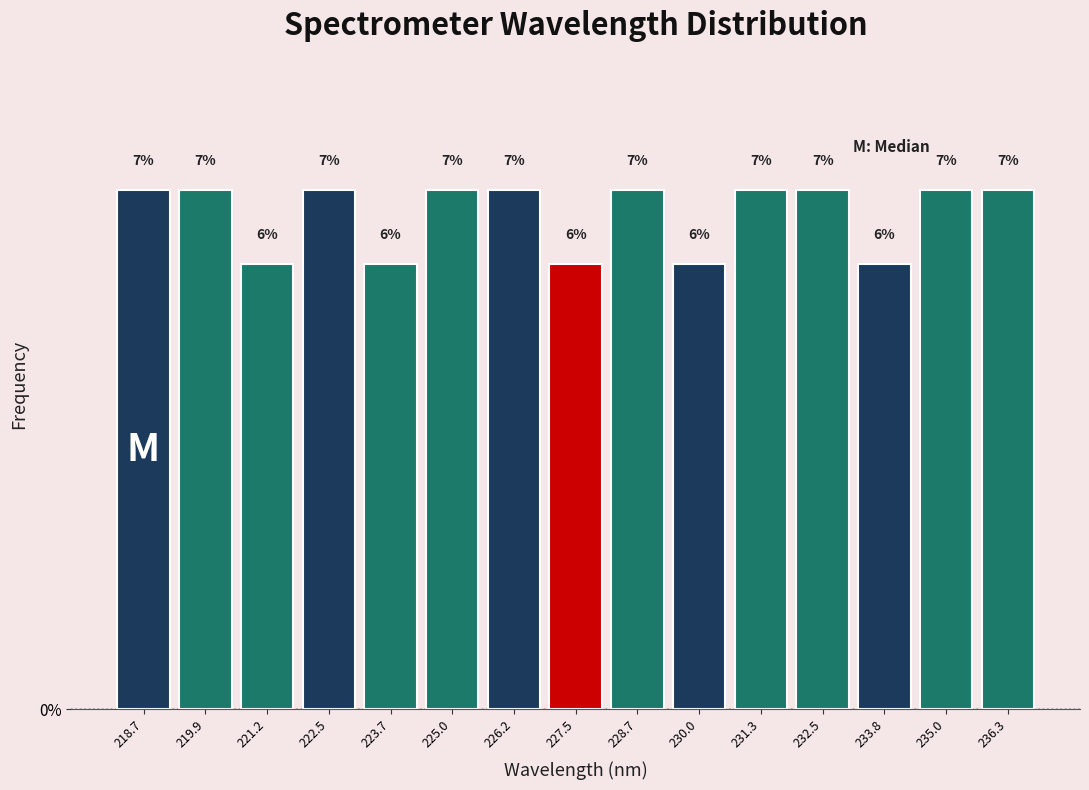

What is the height of the bar covering 229.4 to 230.6 on the x-axis? The bar edges are not printed on the chart, so give them approximately, as read against the axis.

6